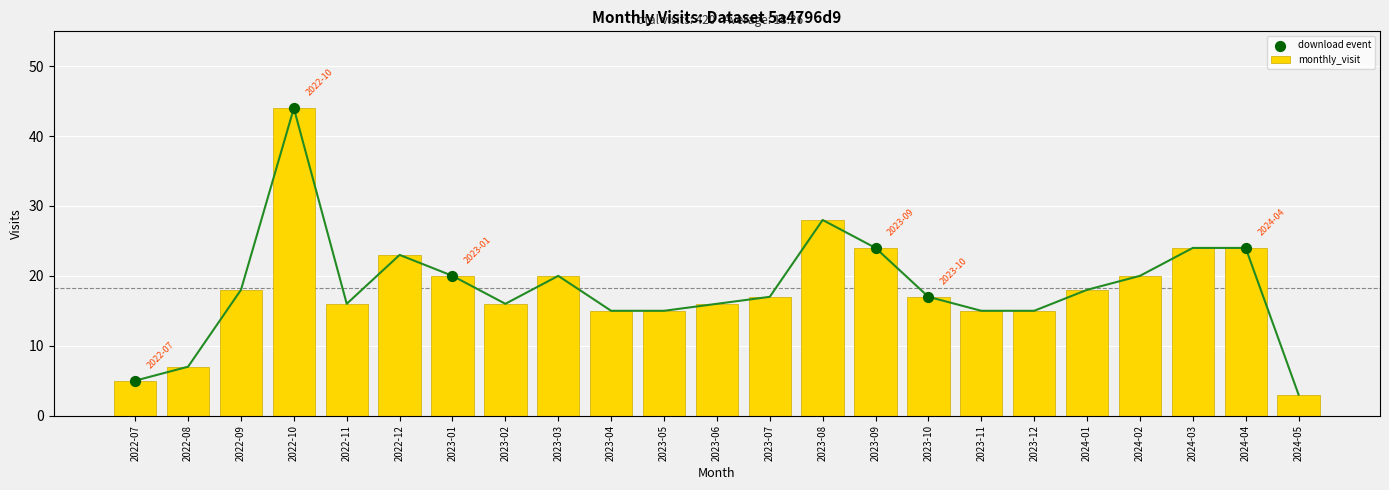

What is the change in value from 2022-07 to 2023-02?

+11